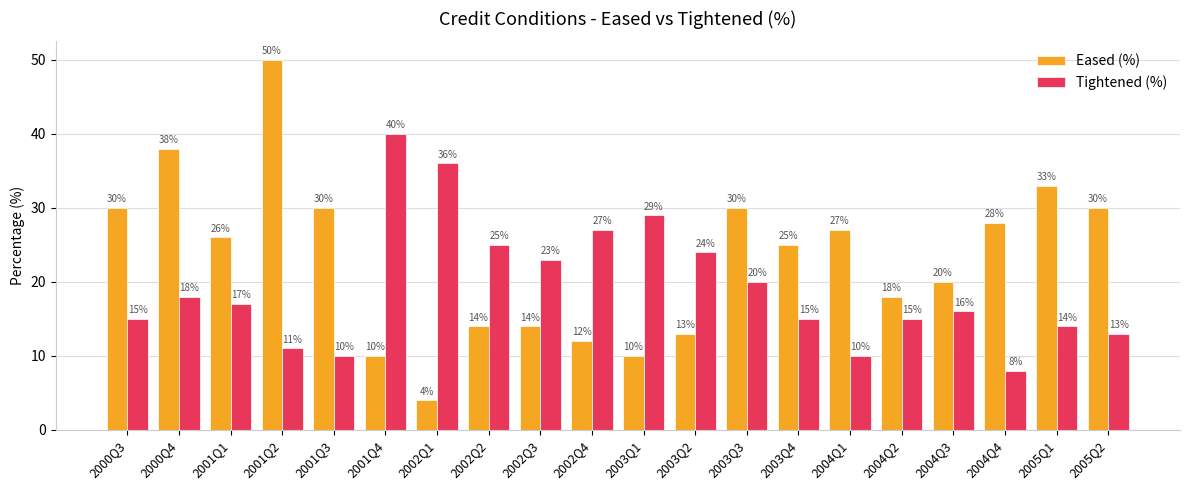

At which category is the sum across all series the highest?

2001Q2